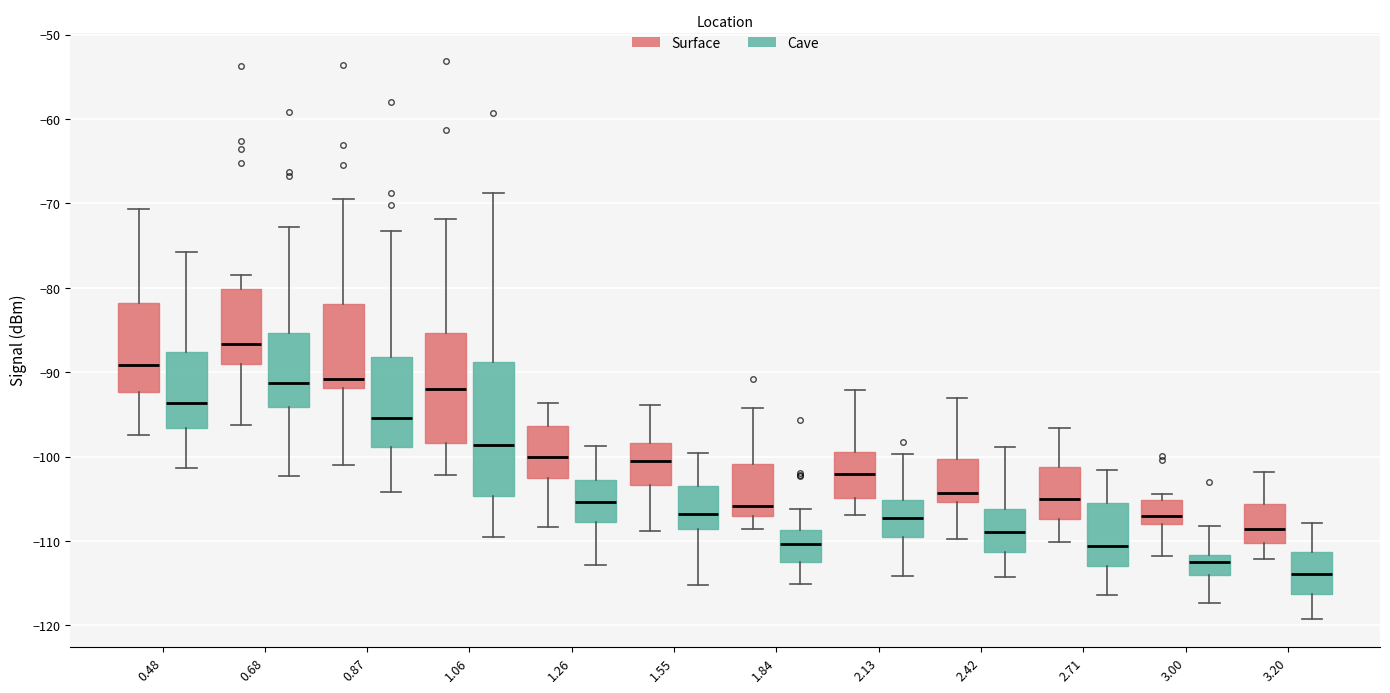

Comparing the boxes themselves (not the whiskers), which one is the tallest?

1.06 (Cave)